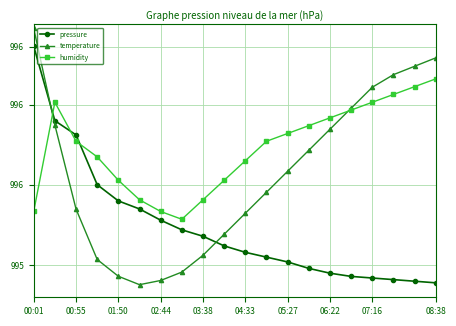

How many intersections are there between pressure and temperature?

2